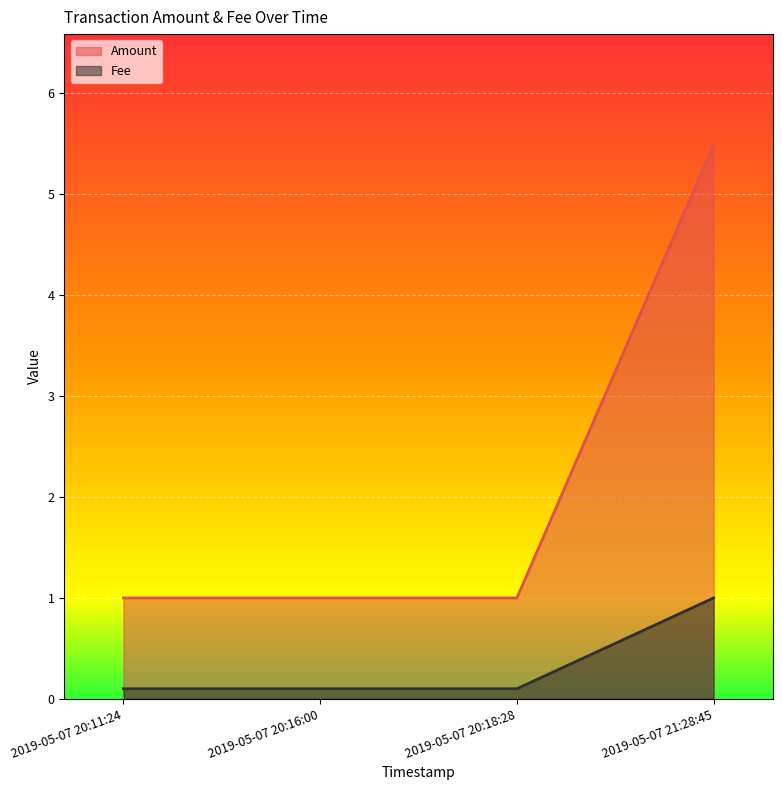

Count the number of categories in the chart.

4